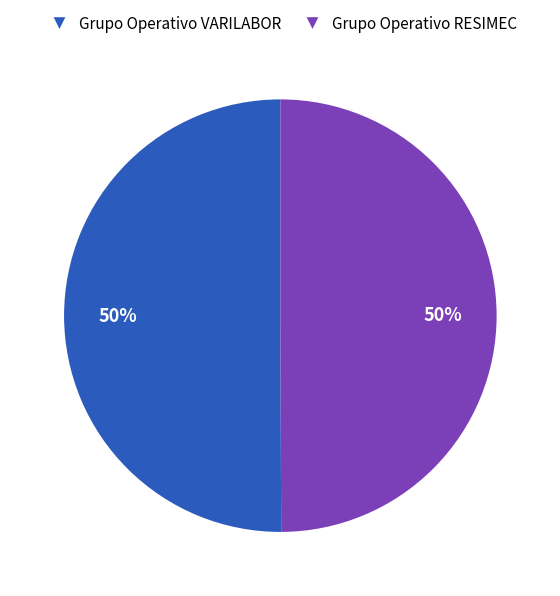

How many segments does this pie chart have?

2